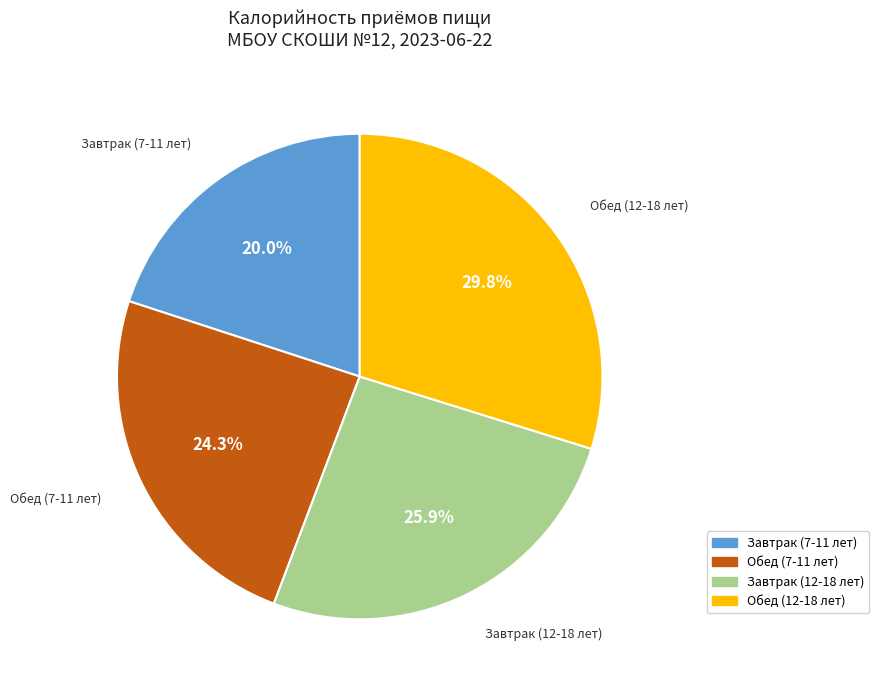

Does Завтрак (7-11 лет) represent more than half of the total?

No